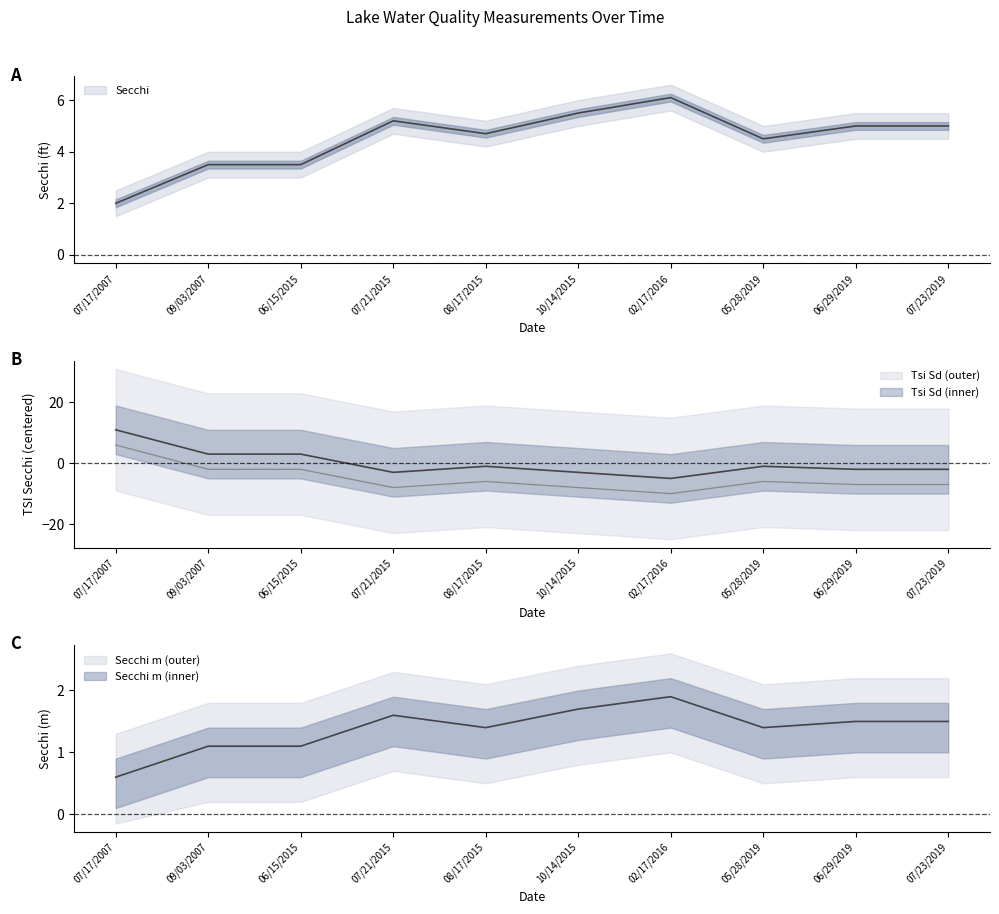

What is the spread (max minus min) of values at 09/03/2007?

2.4